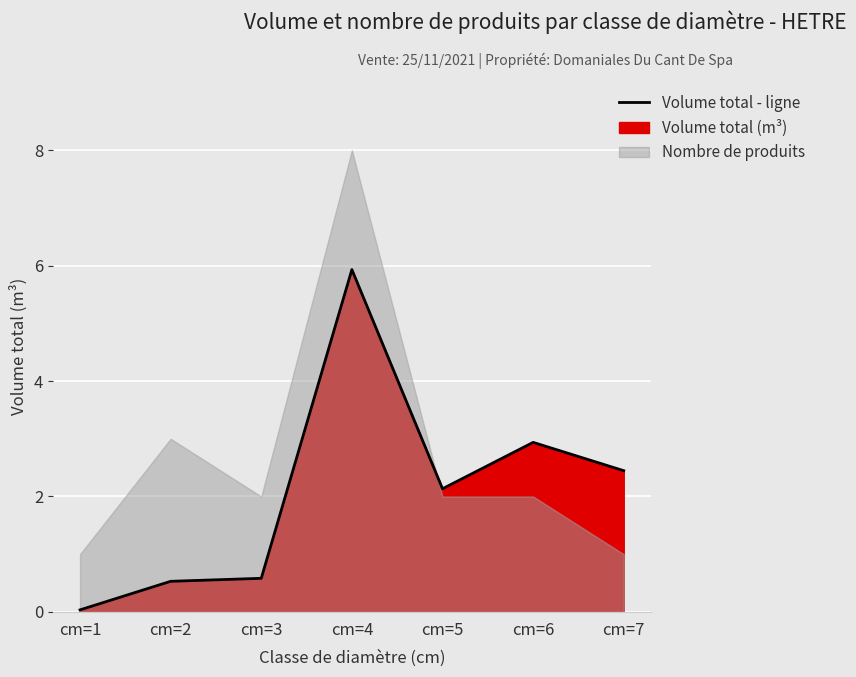

At which category does the chart reach its peak across all series?

cm=4